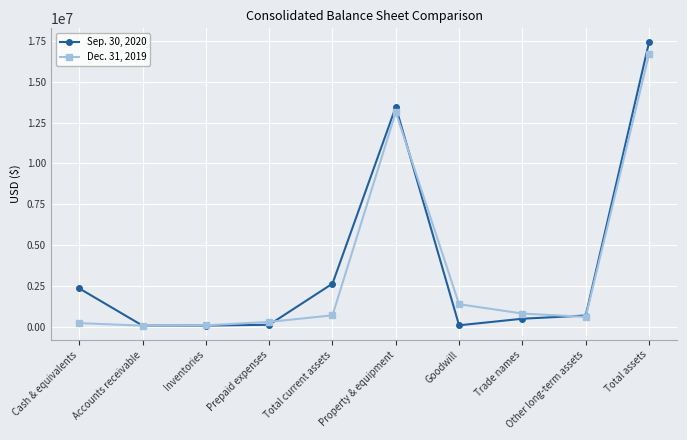

What is the label of the 10th point from the left?

Total assets